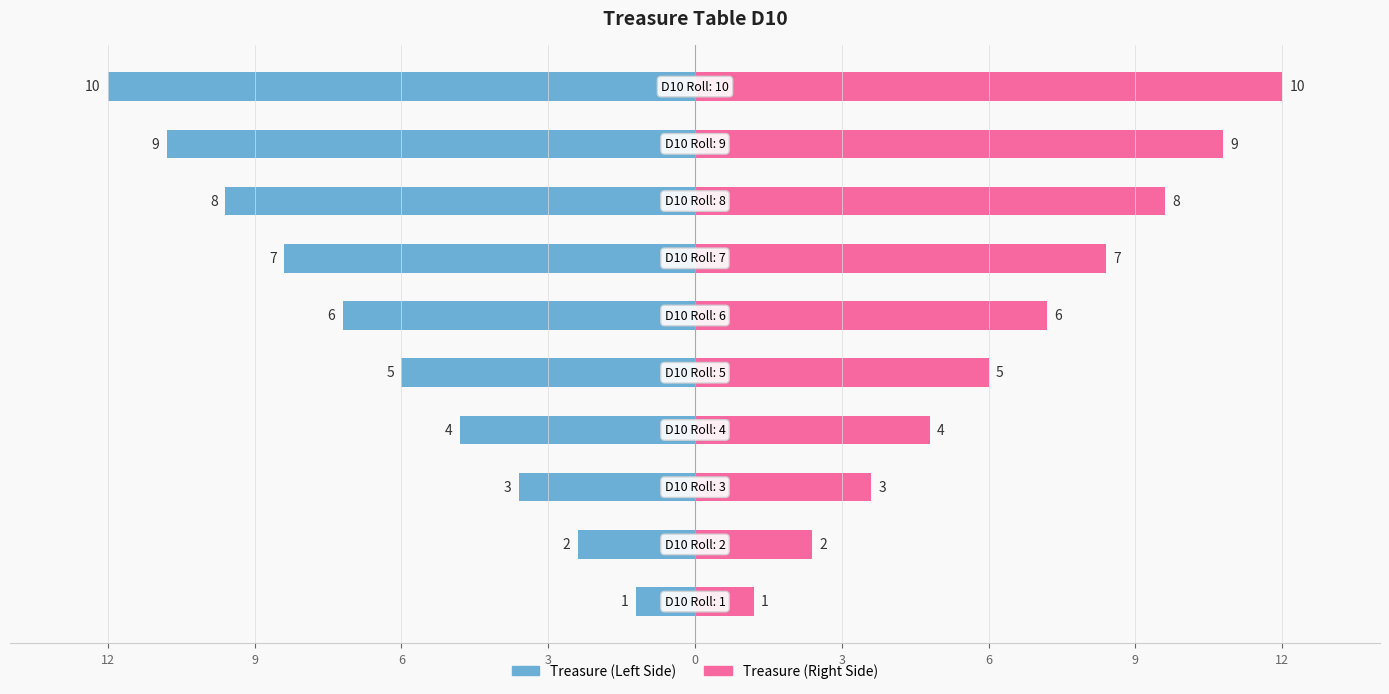

List the series in order of their peak value, highest first.

Treasure (Right), Treasure (Left)